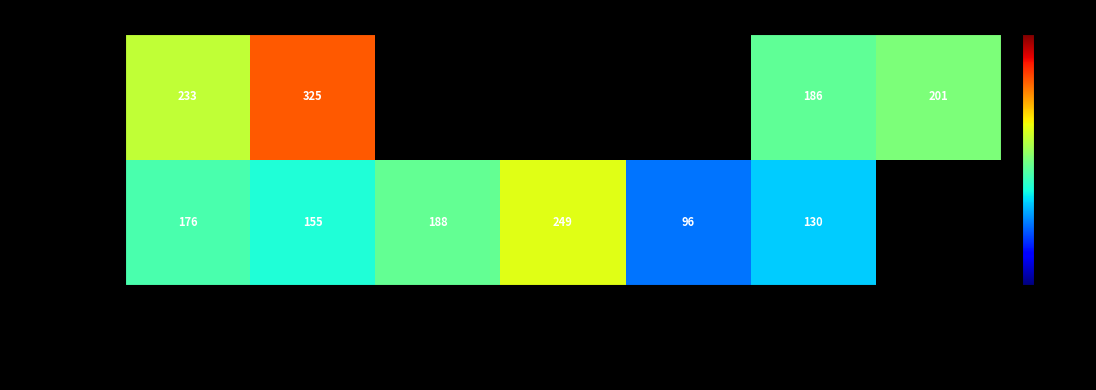

At which category is the sum across all series the highest?

DURANGO